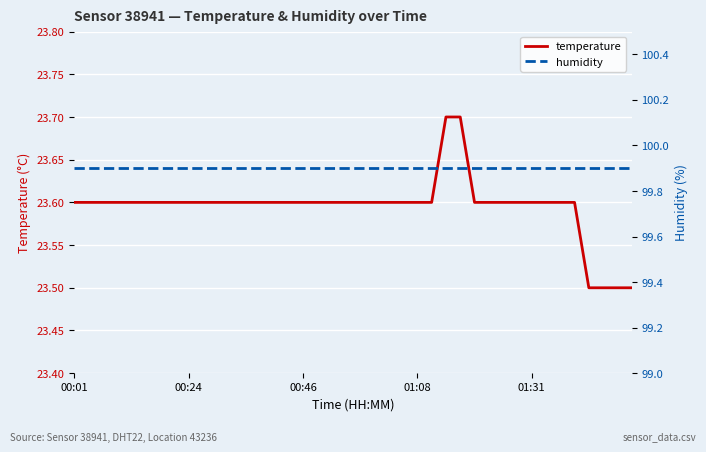

What is the sum of all temperature values?

943.8